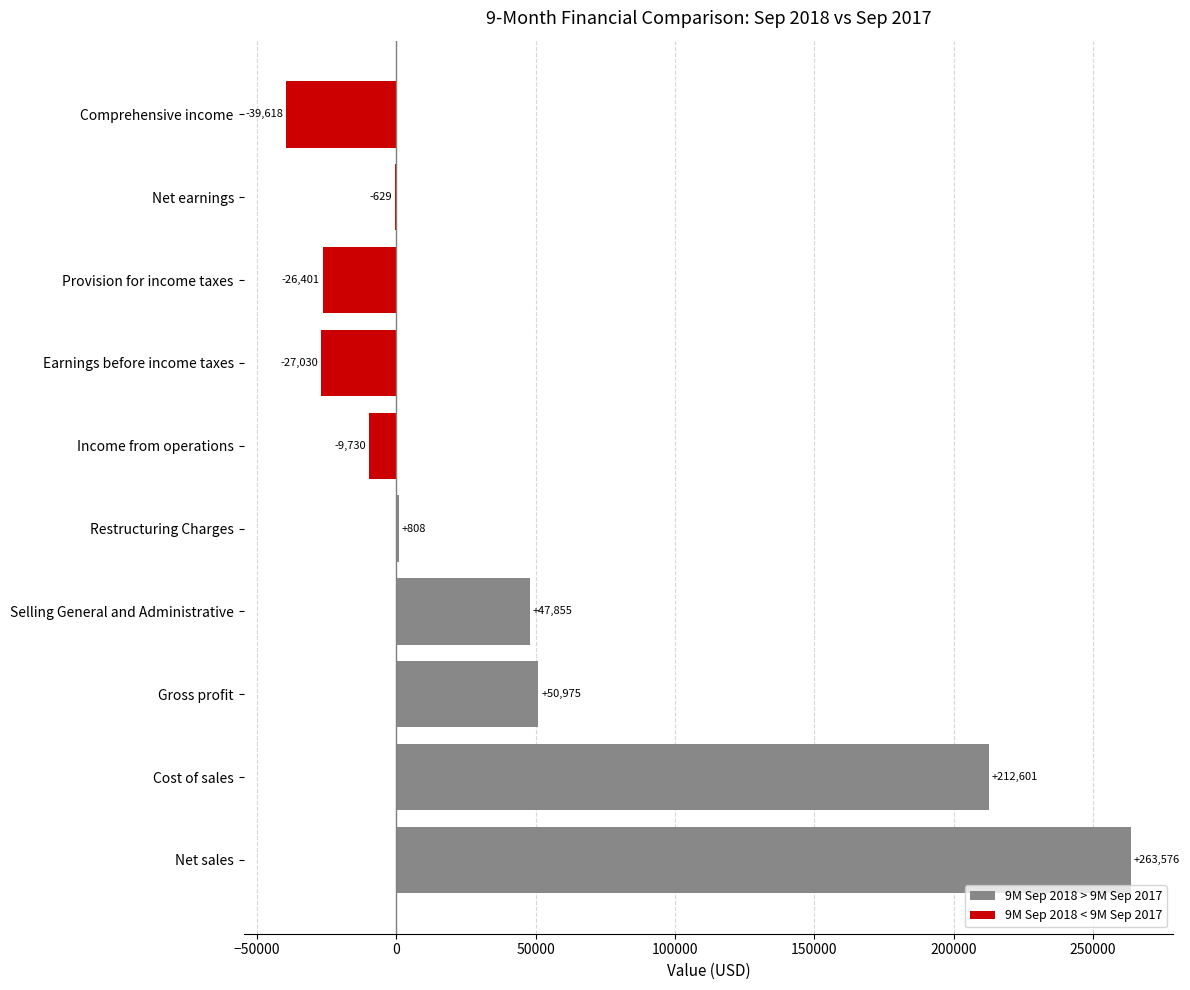

True or false: the data shows 50975 at Gross profit.

True